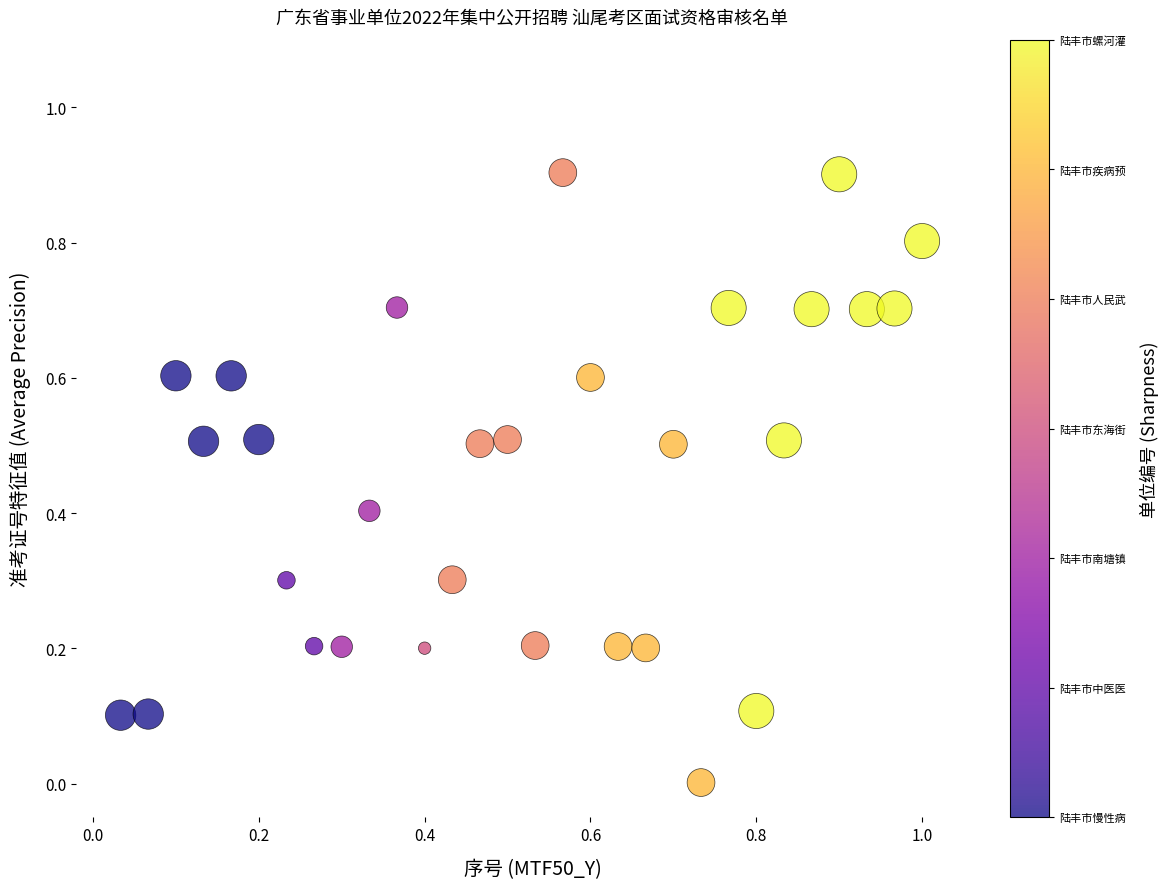

What is the range of X values (max minus min)?

1.0